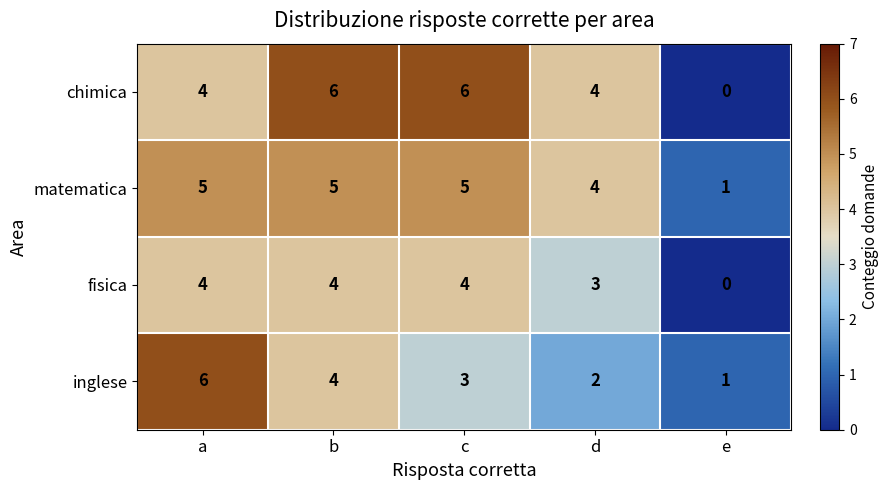

True or false: matematica has a value of 3 at d.

False